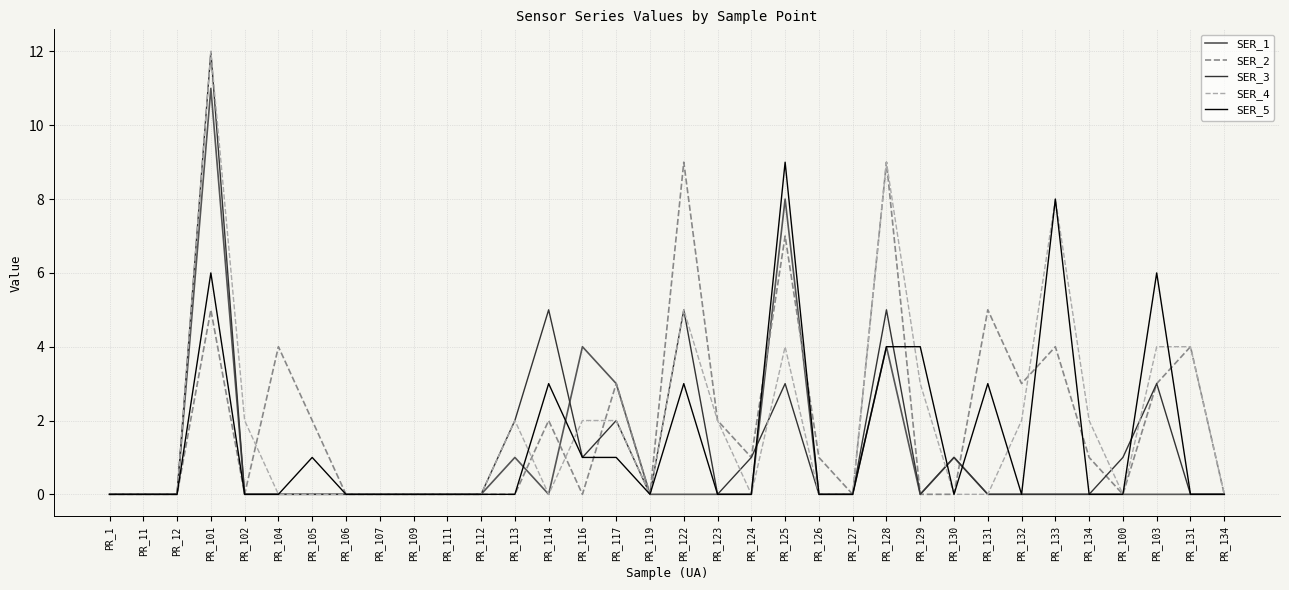

True or false: SER_3 and SER_2 intersect in this chart.

True